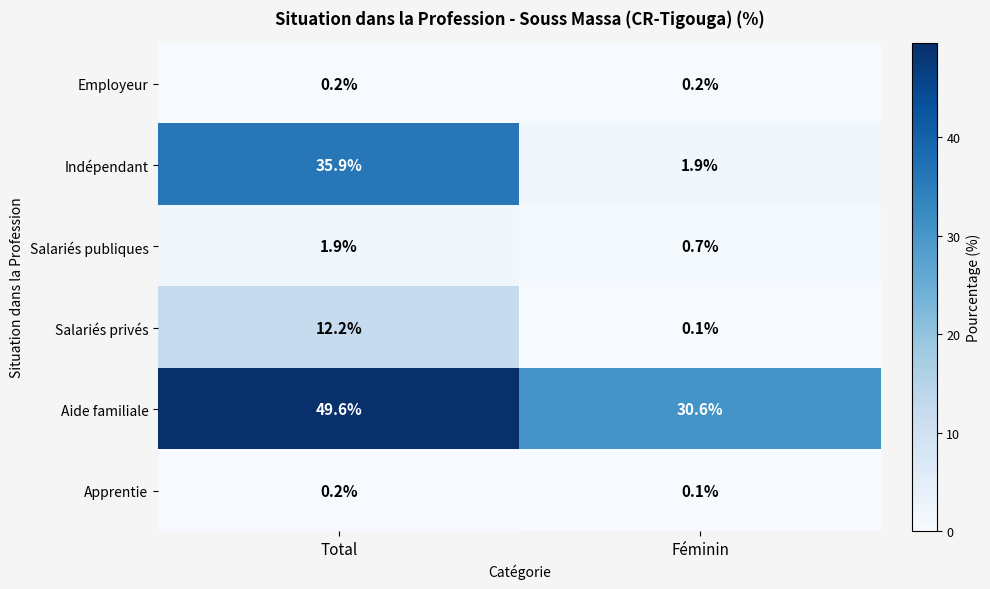

How many categories are shown in the chart?

2